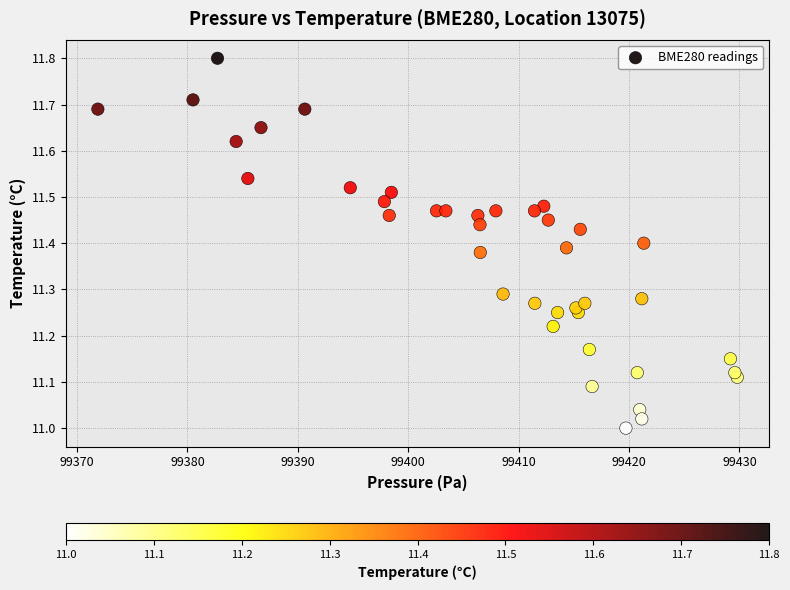

What is the range of X values (max minus min)?

57.9